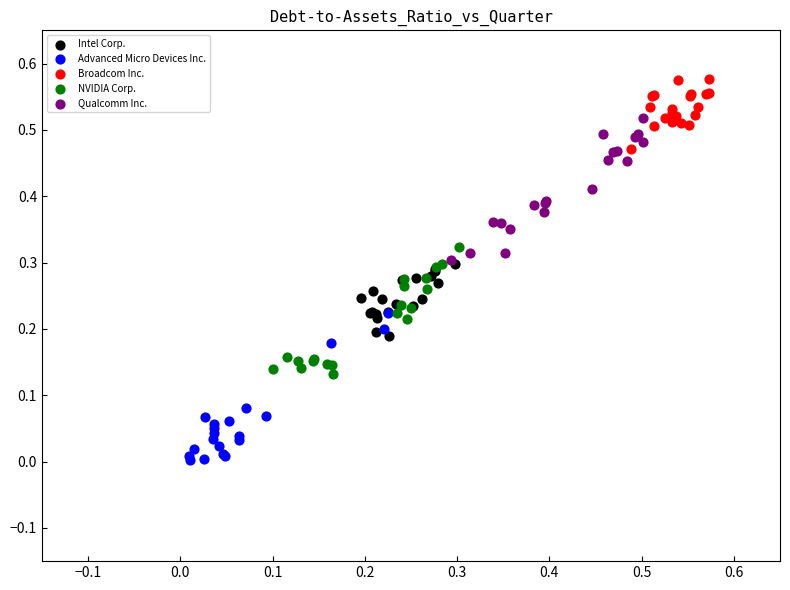

Which series contains the highest Y value?

Broadcom Inc.